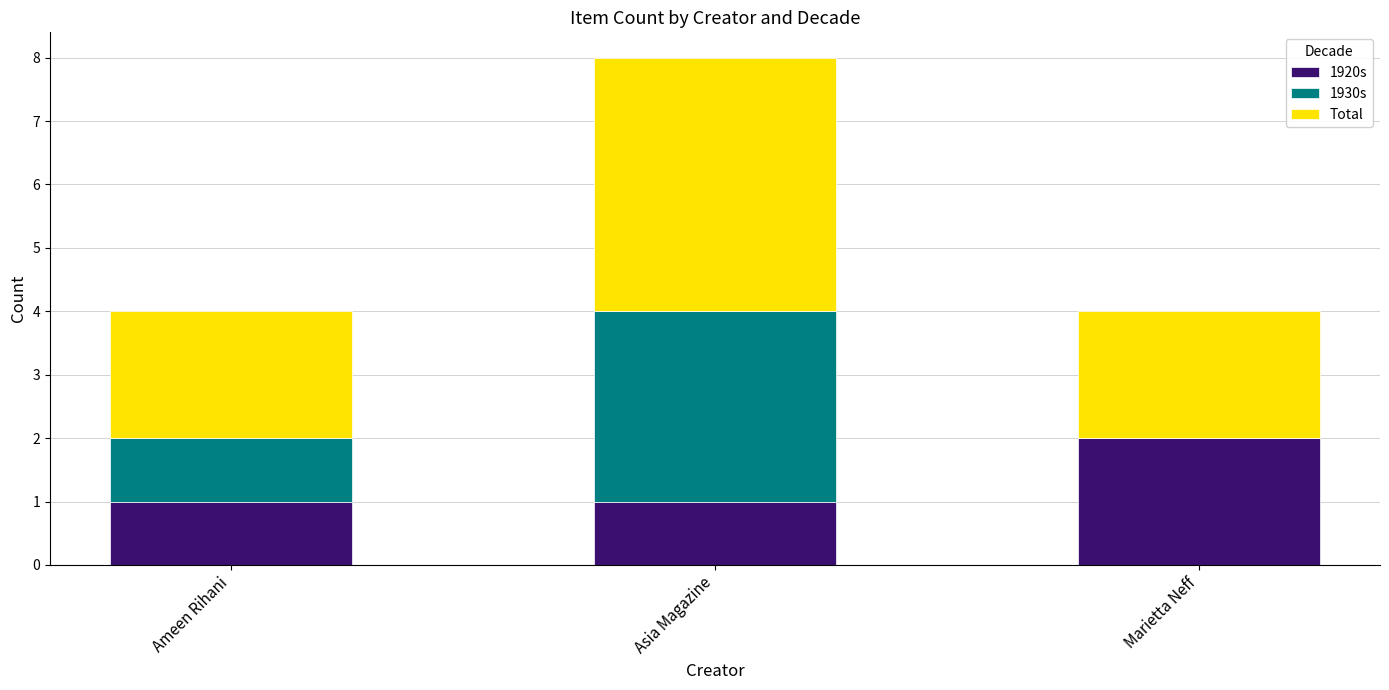

At which label does 1920s reach its peak?

Marietta Neff